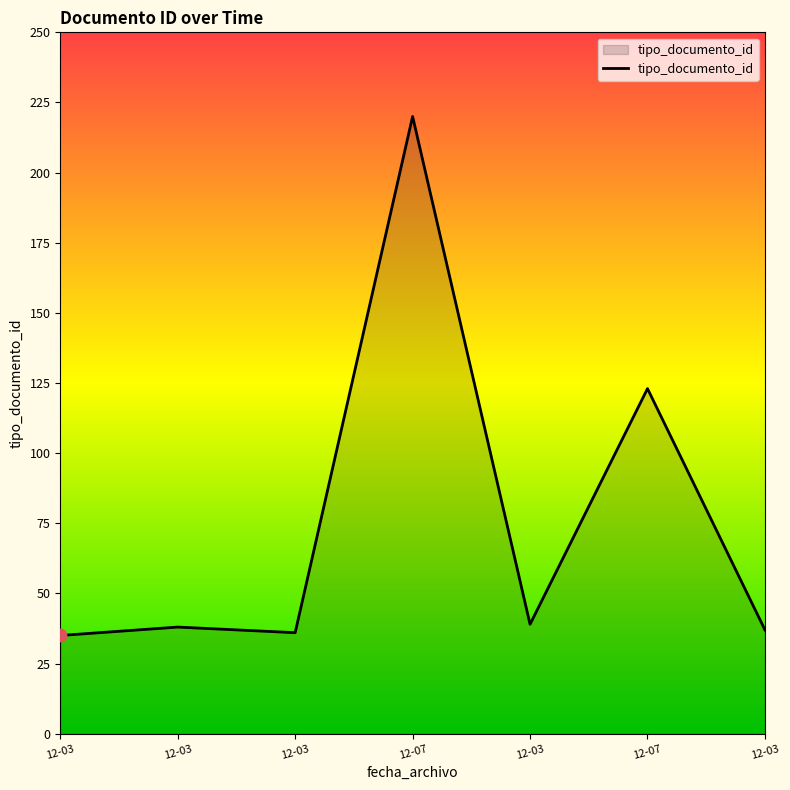

What is the change in value from 12-03 to 12-03?

-1